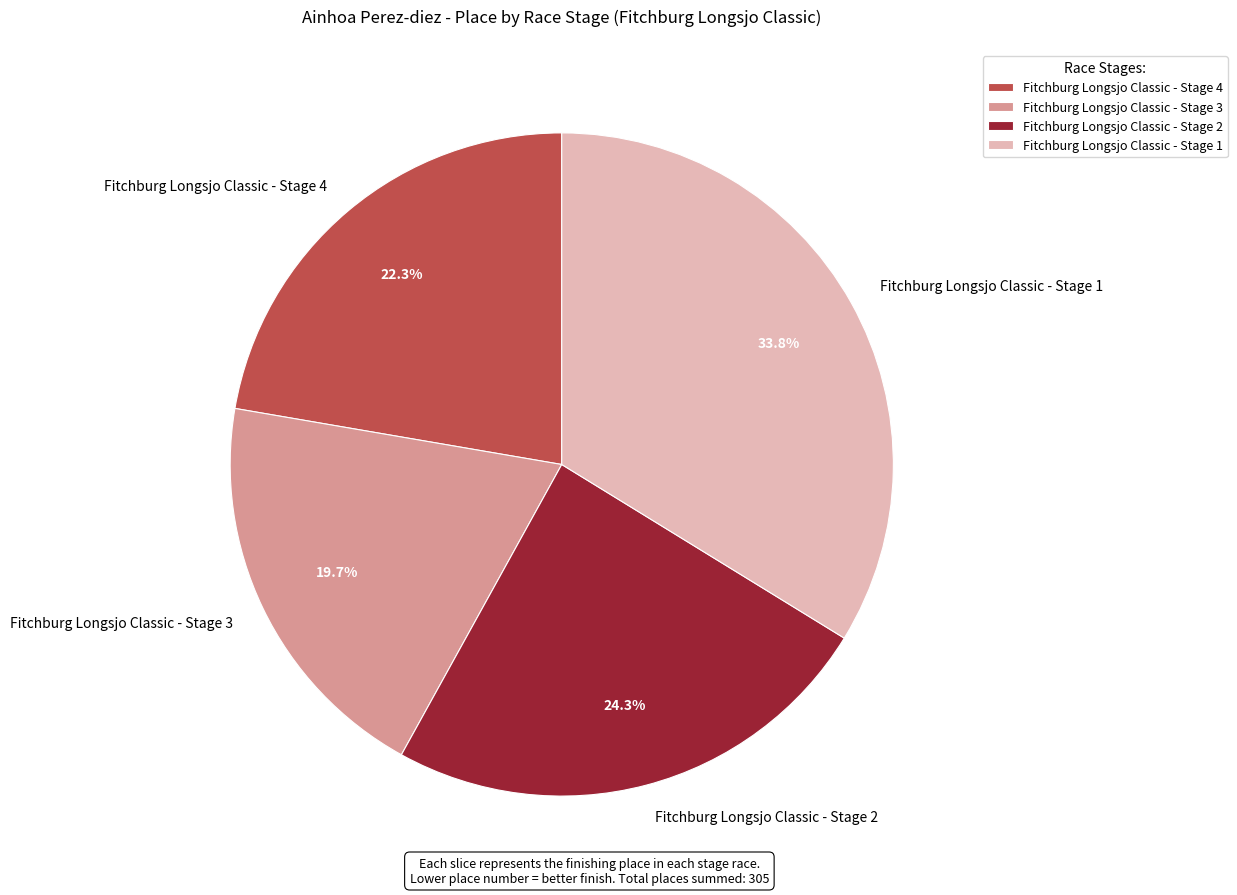

To the nearest percent, what portion does Fitchburg Longsjo Classic - Stage 1 represent?

34%